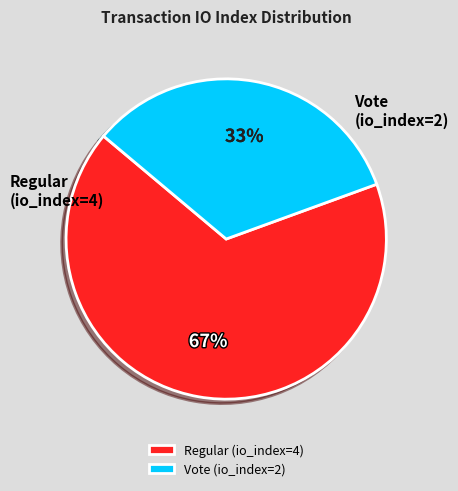

Is it true that Vote (io_index=2) is 47% of the pie?

False